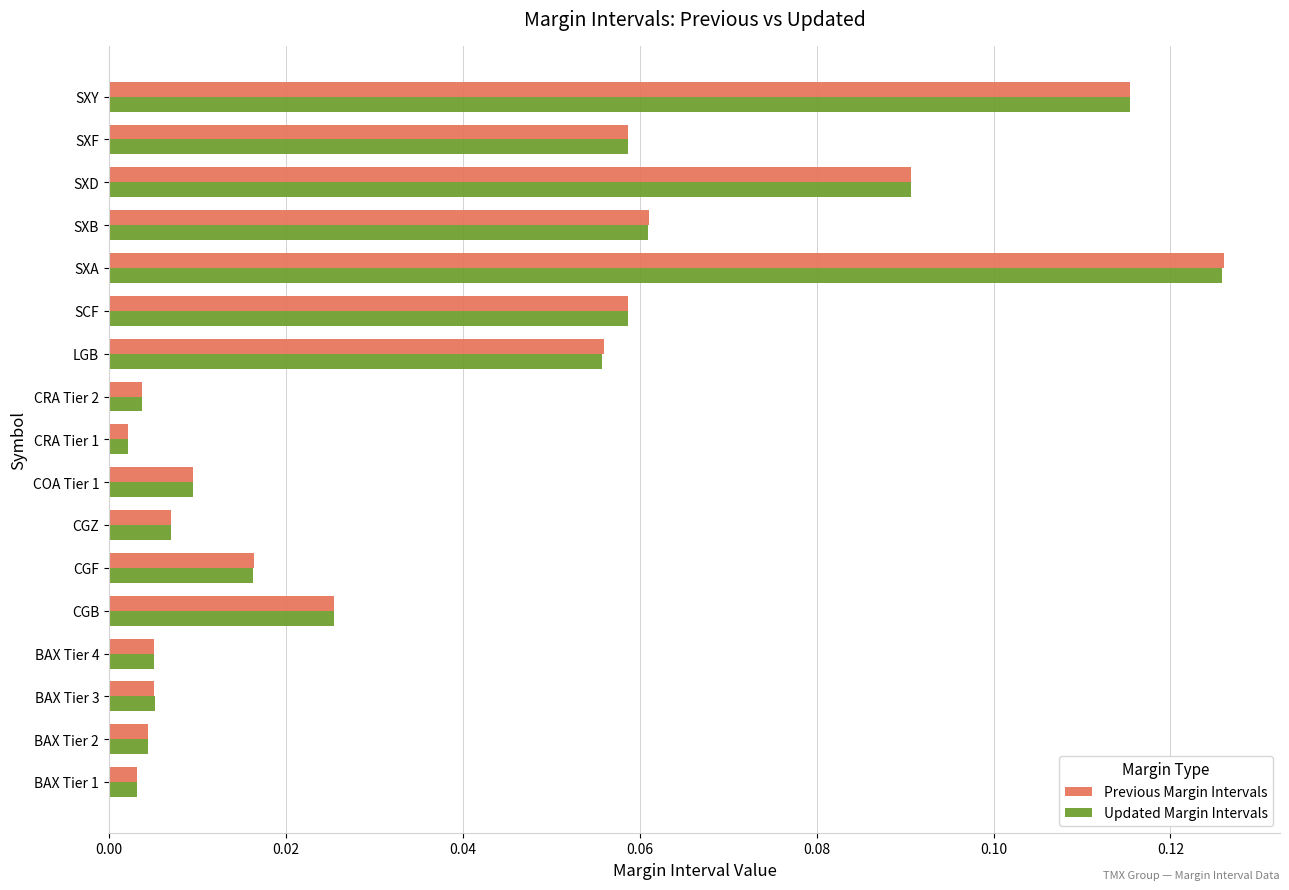

Between BAX Tier 2 and CGF, which series saw the biggest shift?

Previous Margin Intervals